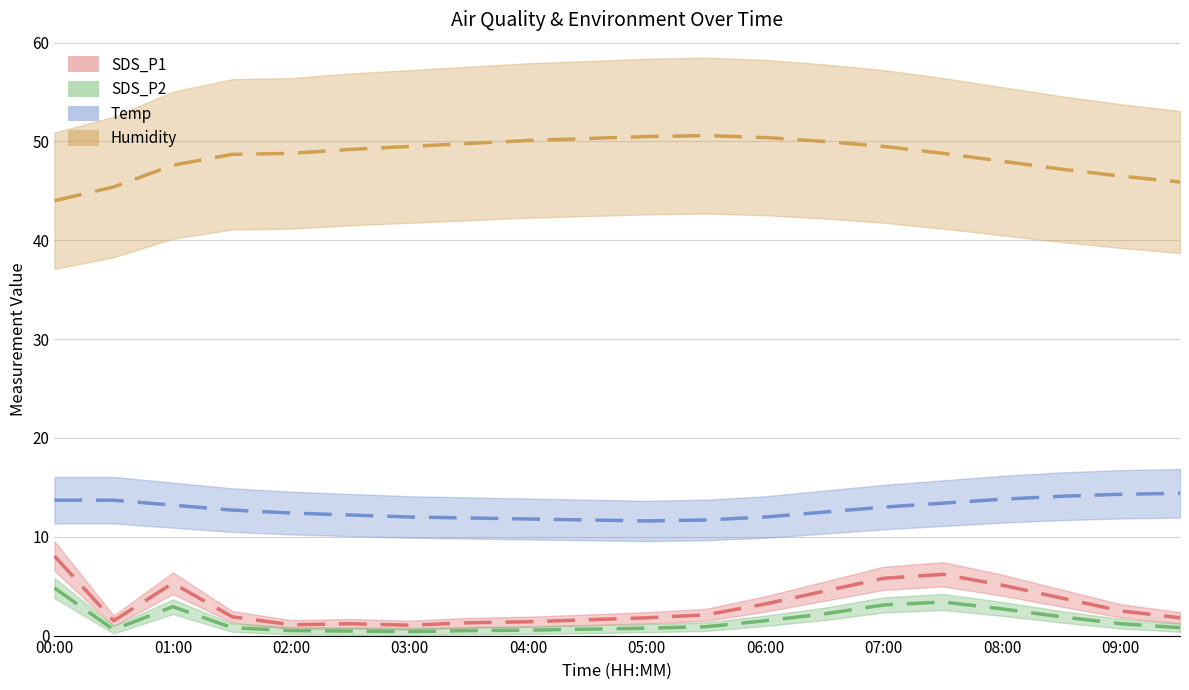

Where is the first local minimum for SDS_P1?

00:30